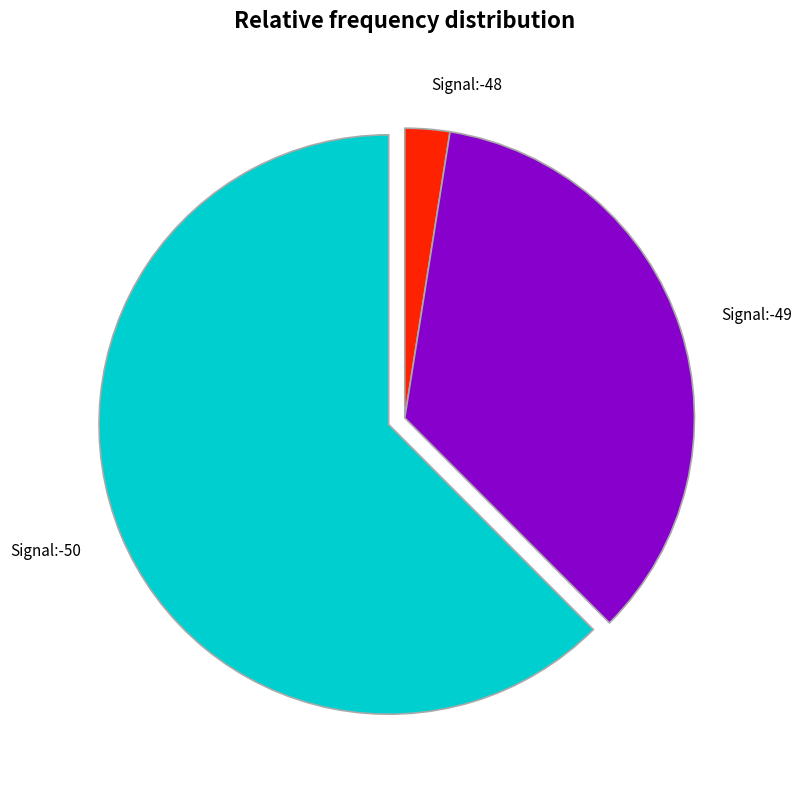

Rank the categories by value from highest to lowest.

Signal:-50, Signal:-49, Signal:-48